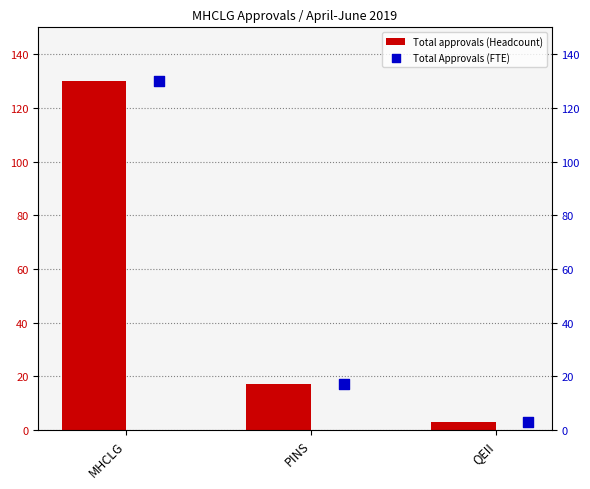

The value of Total approvals (Headcount) at MHCLG is 130. True or false?

True